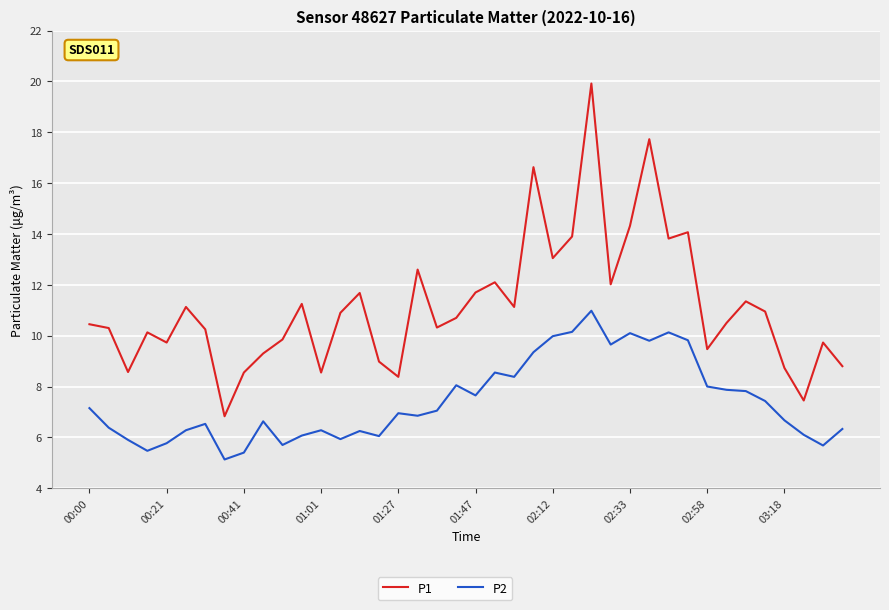

Rank the series by their average value, from lowest to highest.

P2, P1